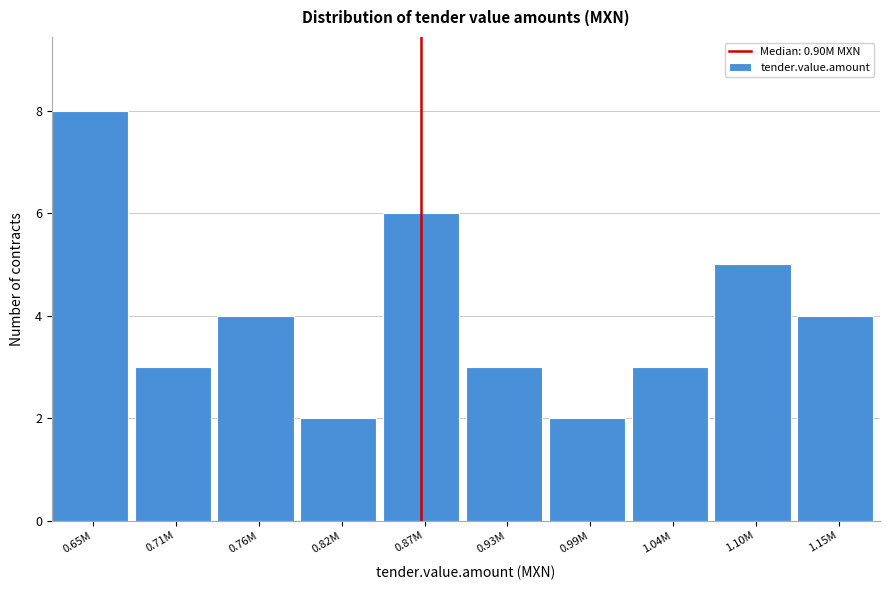

Reading left to right, extract all data points from this chart.

8	3	4	2	6	3	2	3	5	4